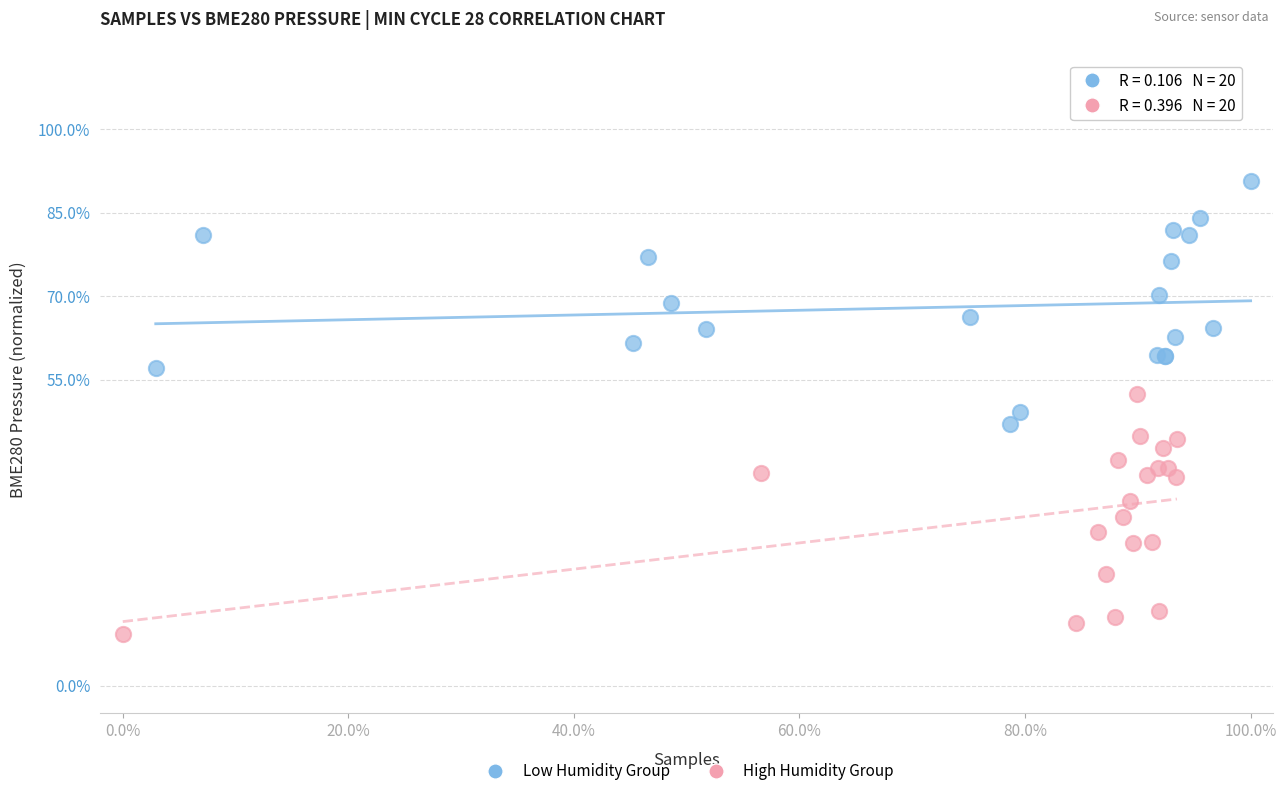

Which series contains the lowest Y value?

High Humidity Group